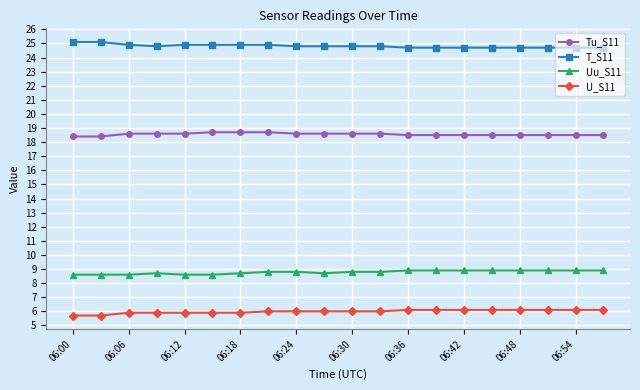

True or false: Tu_S11 and T_S11 intersect in this chart.

False